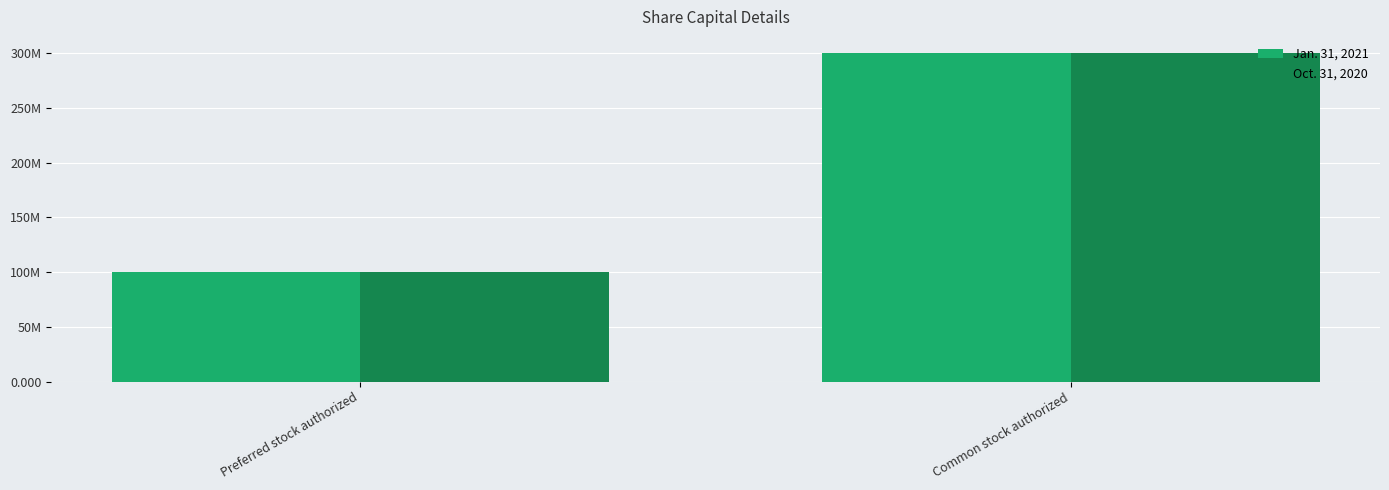

At which category is the sum across all series the highest?

Common stock authorized